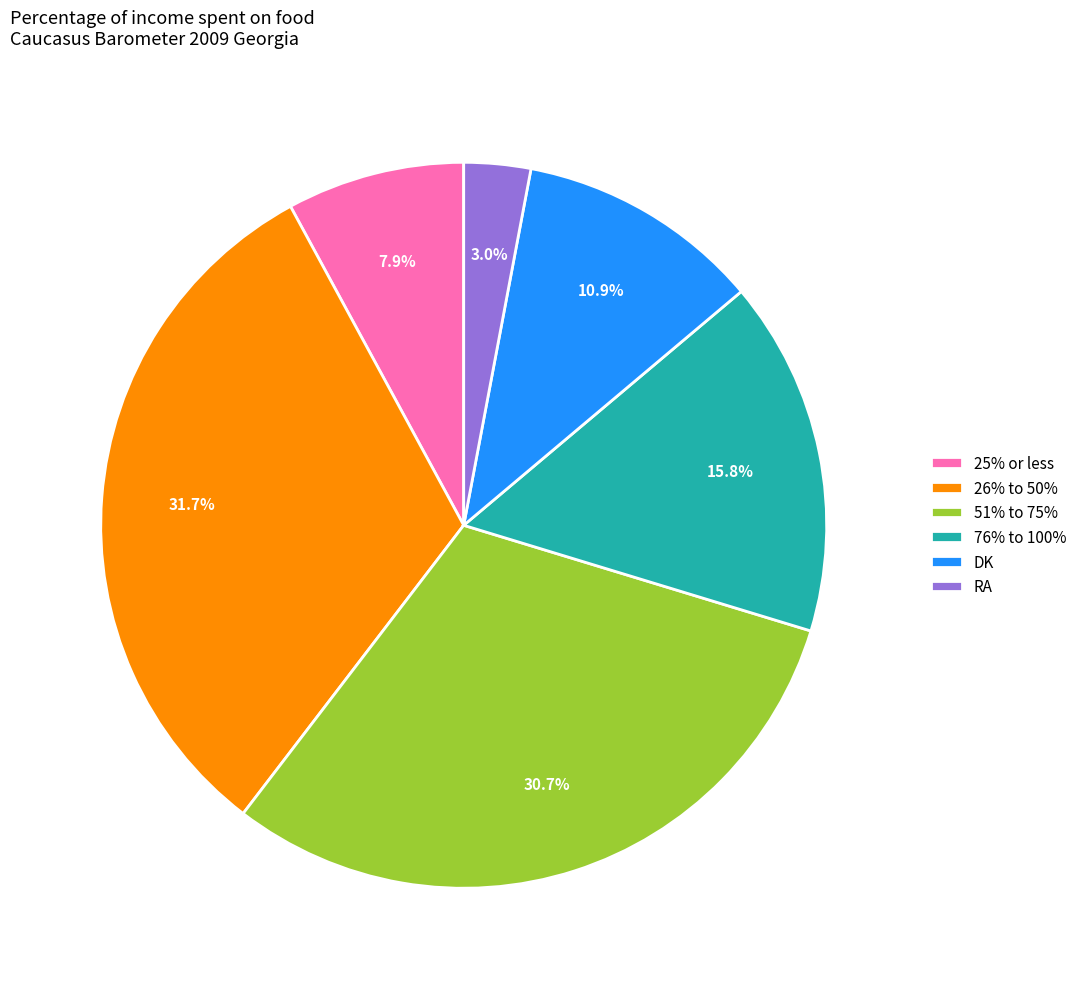

Which category has the biggest portion of the pie?

26% to 50%